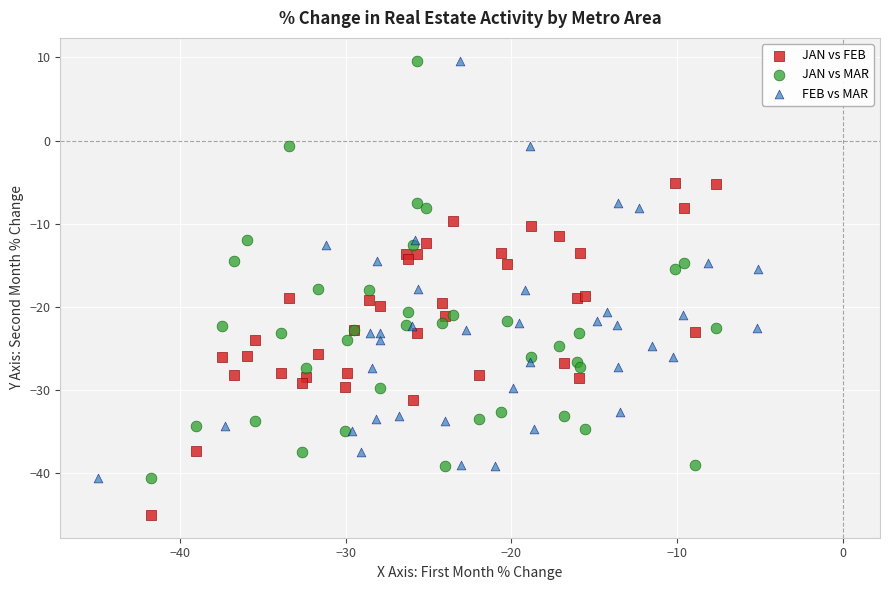

Which series contains the lowest Y value?

JAN vs FEB